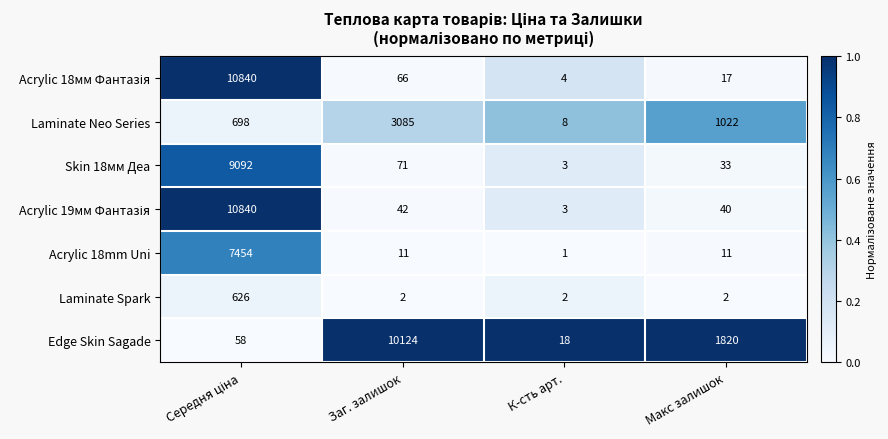

Which series changed the most between Заг. залишок and К-сть арт.?

Edge Skin Sagade